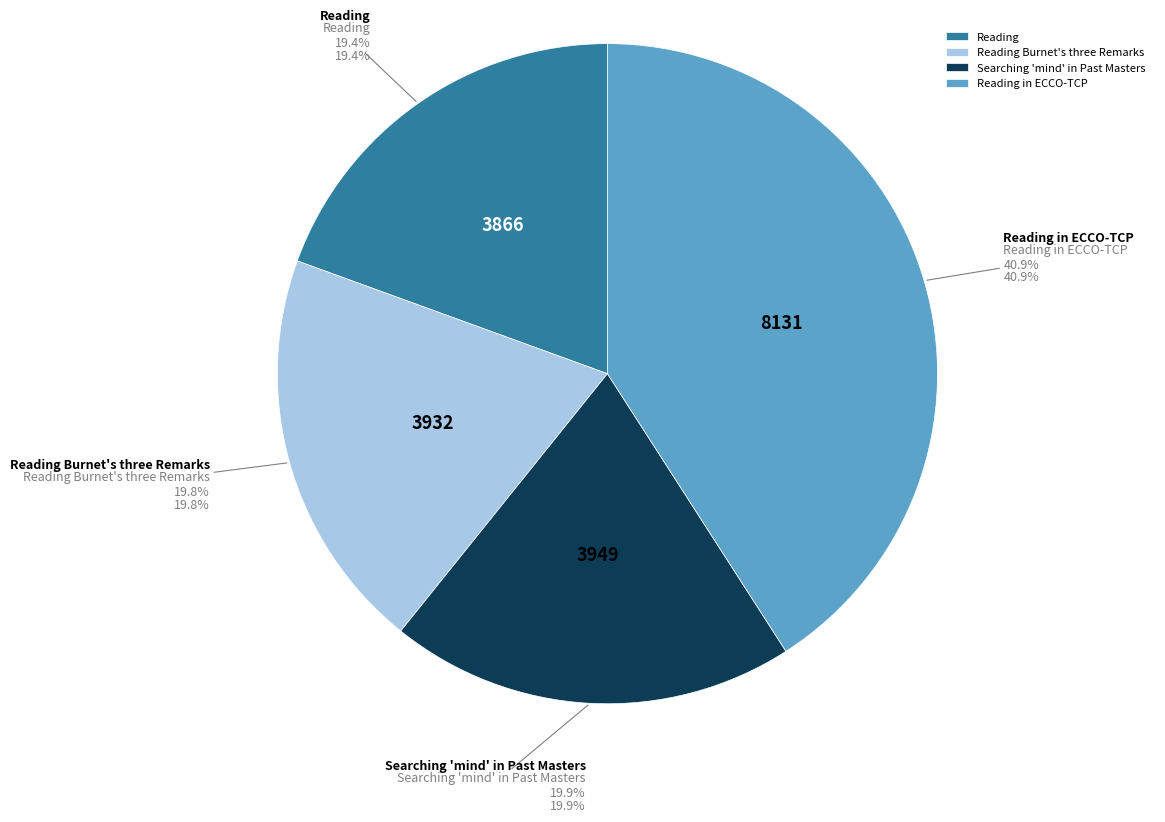

Rank the categories by value from highest to lowest.

Reading in ECCO-TCP, Searching 'mind' in Past Masters, Reading Burnet's three Remarks, Reading